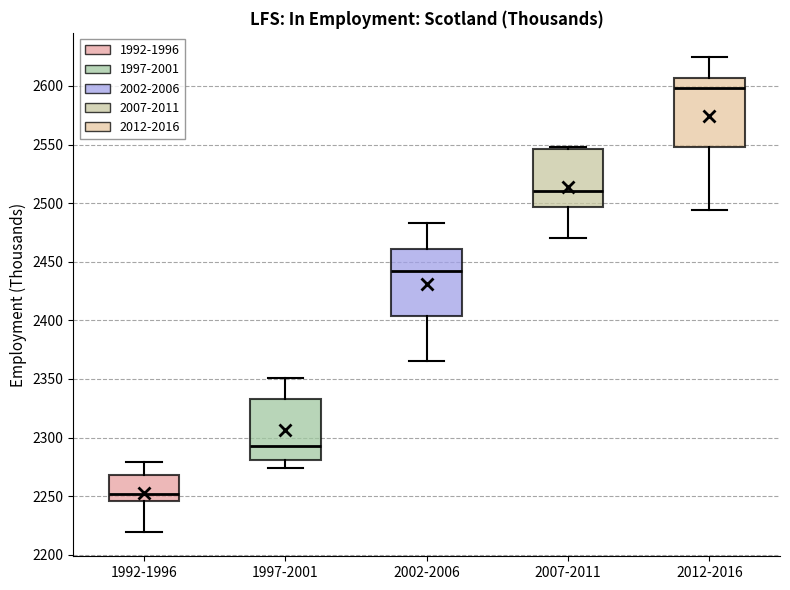

Which box's median line is the highest?

2012-2016